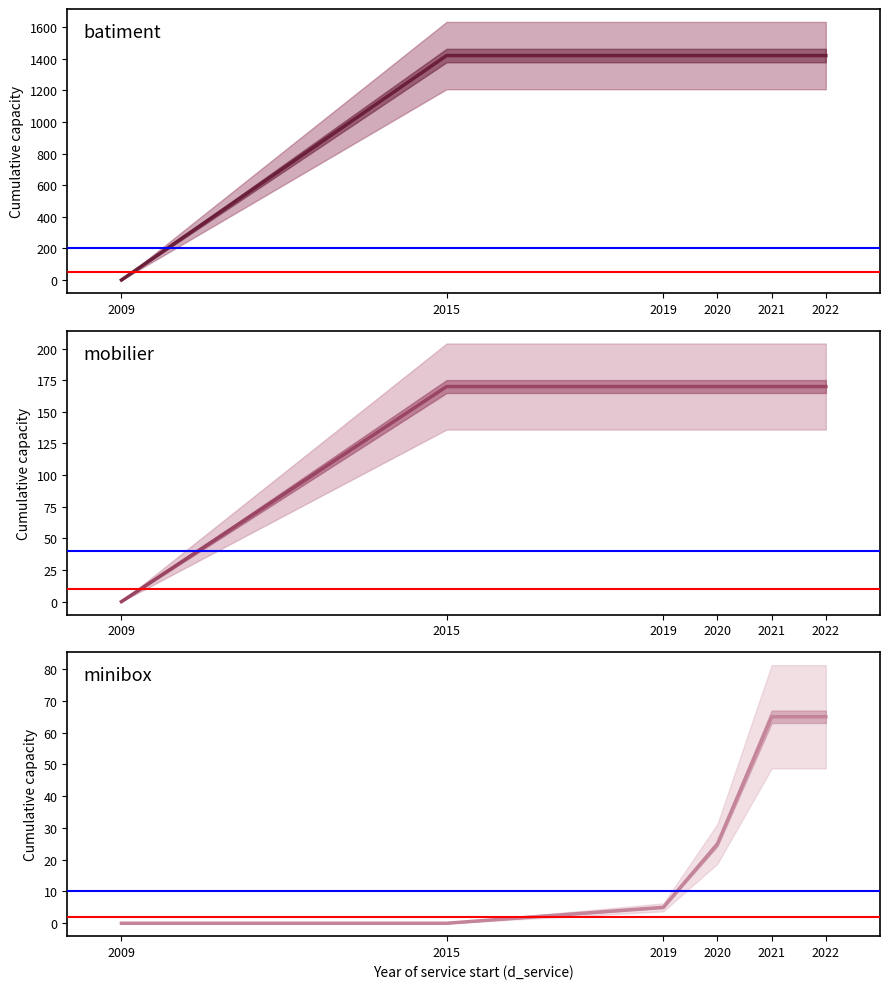

What are all the series names shown in the legend?

batiment cumulative capacity, mobilier cumulative capacity, minibox cumulative capacity